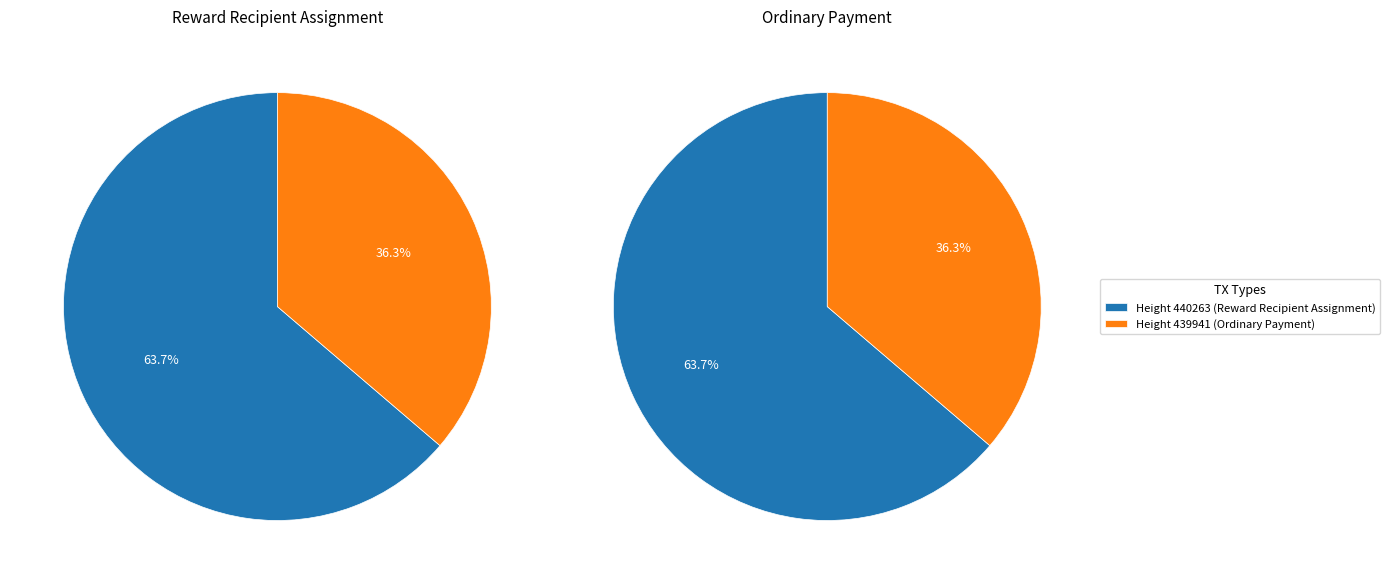

Which category has the smallest portion of the pie?

439941